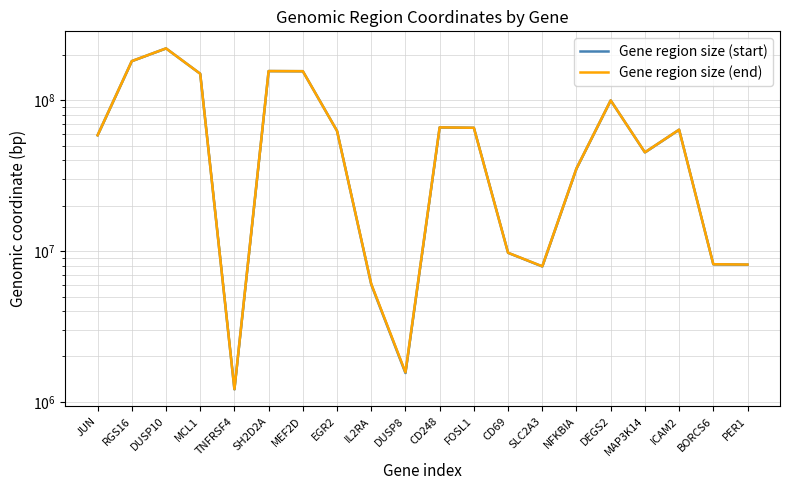

Rank the series at EGR2 from lowest to highest value.

Gene region size (start), Gene region size (end)